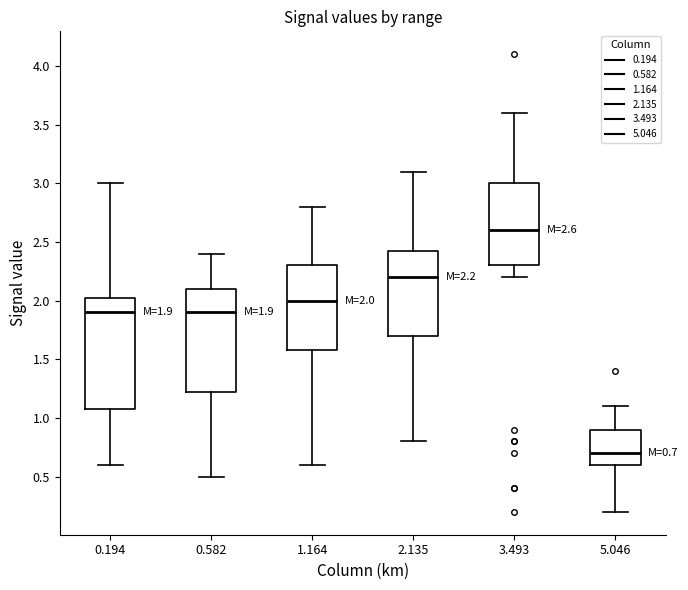

Which box's median line is the lowest?

5.046